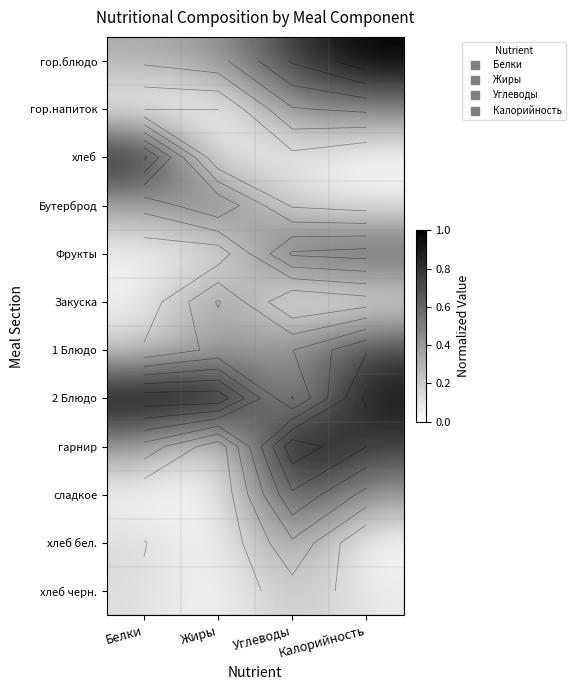

At how many categories does at least one series exceed 0?

4